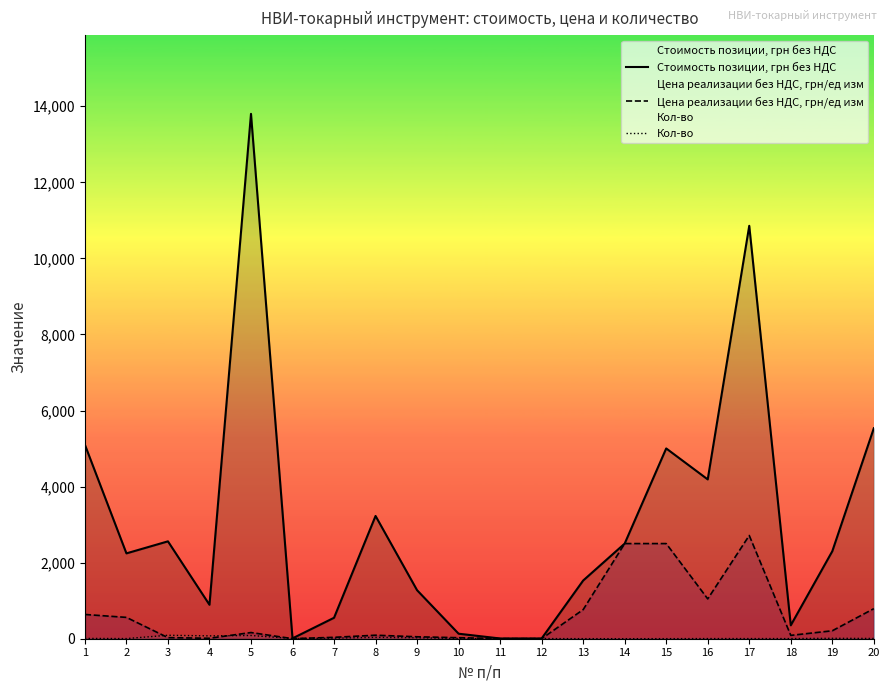

At how many categories does at least one series exceed 10384?

2